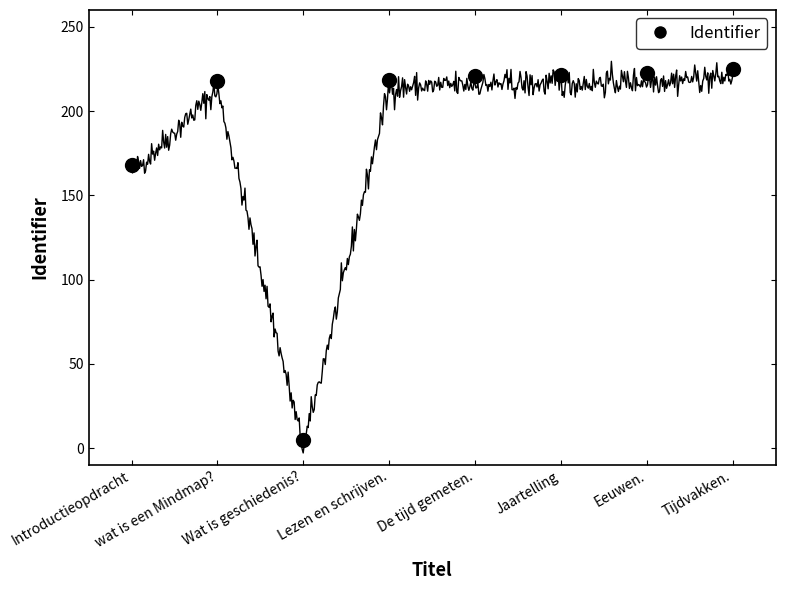

What is the maximum value shown in the chart?

229.5